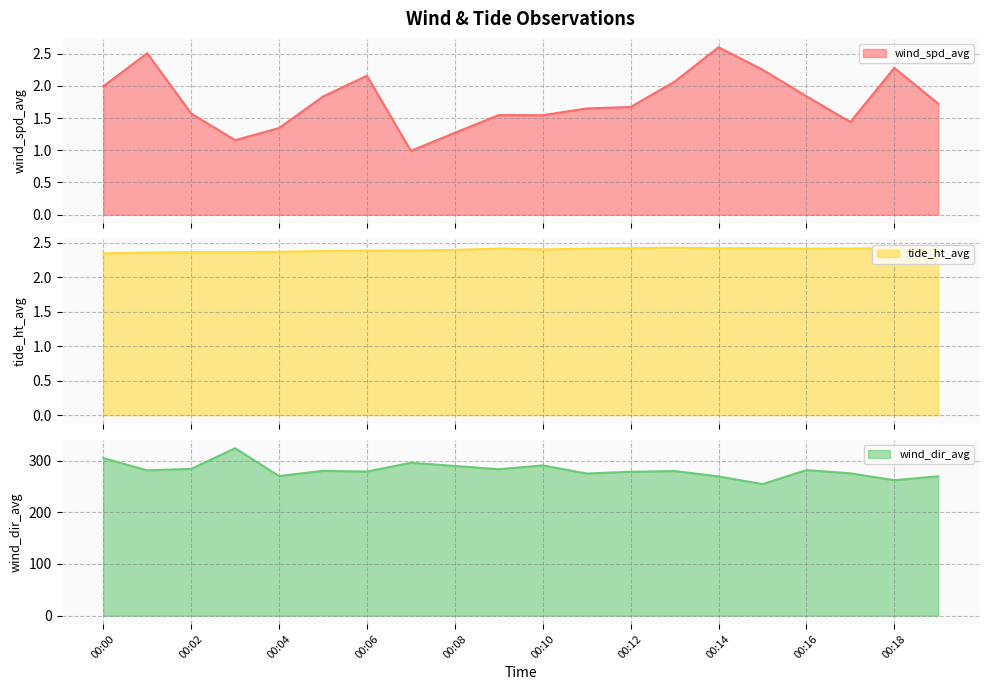

List the labels in order of wind_spd_avg value, smallest first.

00:07, 00:03, 00:08, 00:04, 00:17, 00:10, 00:09, 00:02, 00:11, 00:12, 00:19, 00:05, 00:16, 00:00, 00:13, 00:06, 00:15, 00:18, 00:01, 00:14